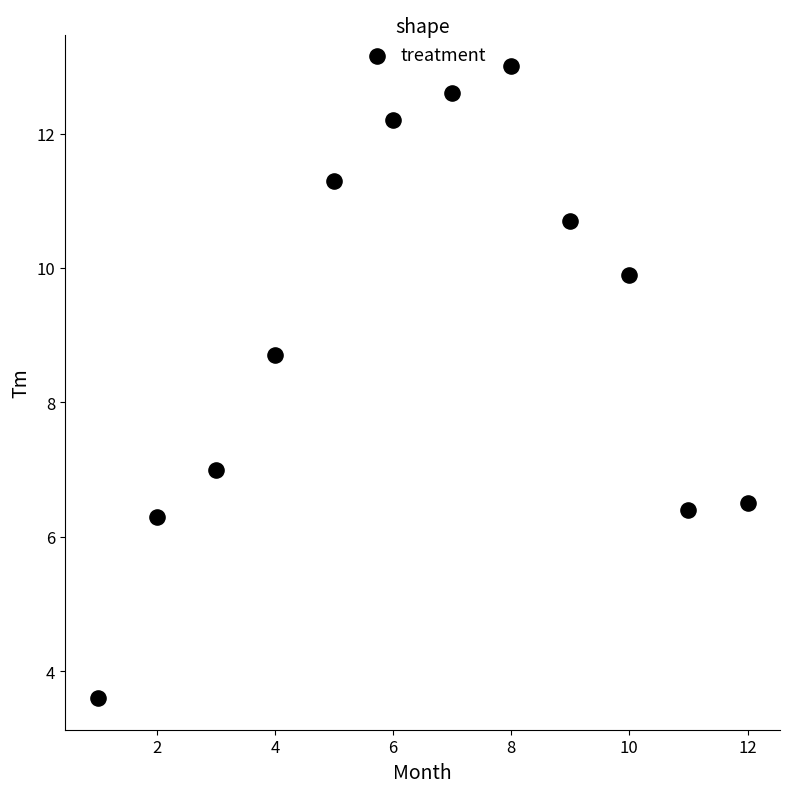

What is the average Y value?

9.0